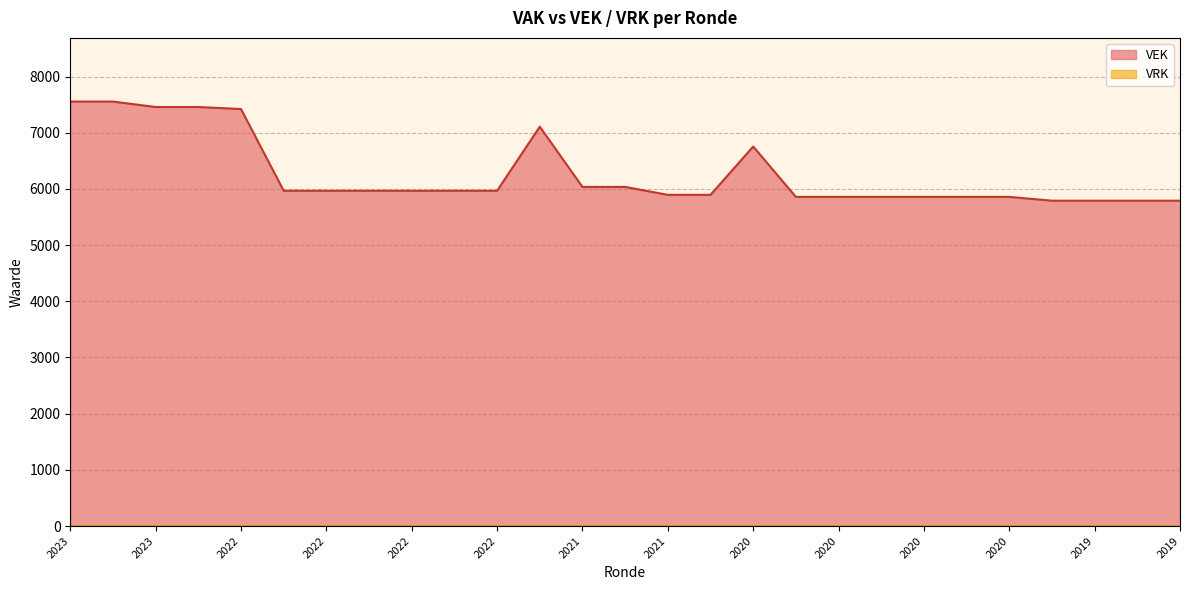

What is the difference between the values at 2020 1ste aanpassing goedgekeurd and 2023 1ste aanpassing goedgekeurd?

1696